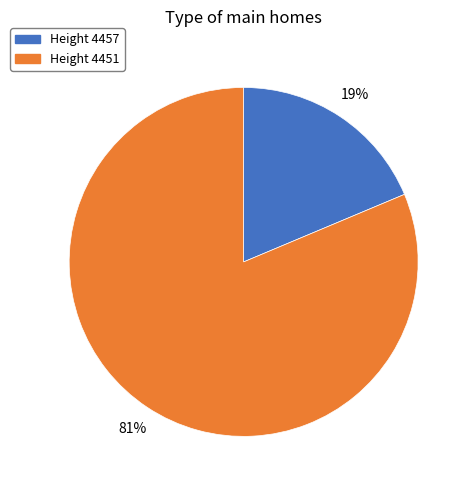

To the nearest percent, what is the average slice percentage?

50%